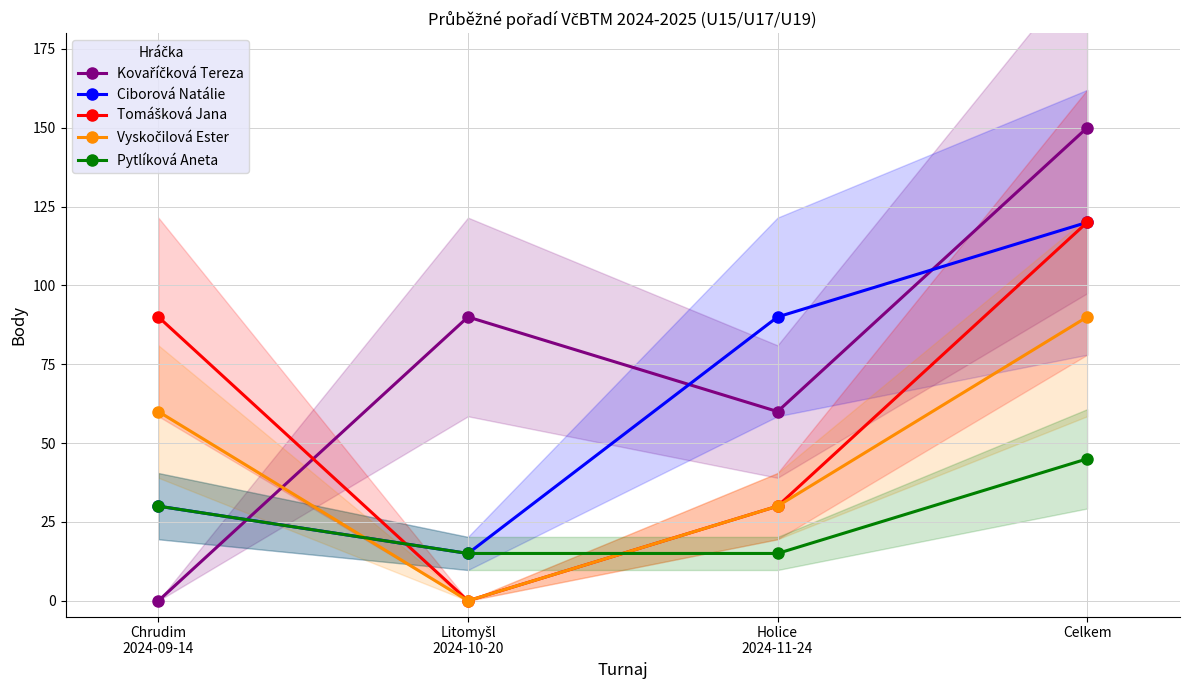

Which series changed the most between Chrudim
2024-09-14 and Holice
2024-11-24?

Kovaříčková Tereza